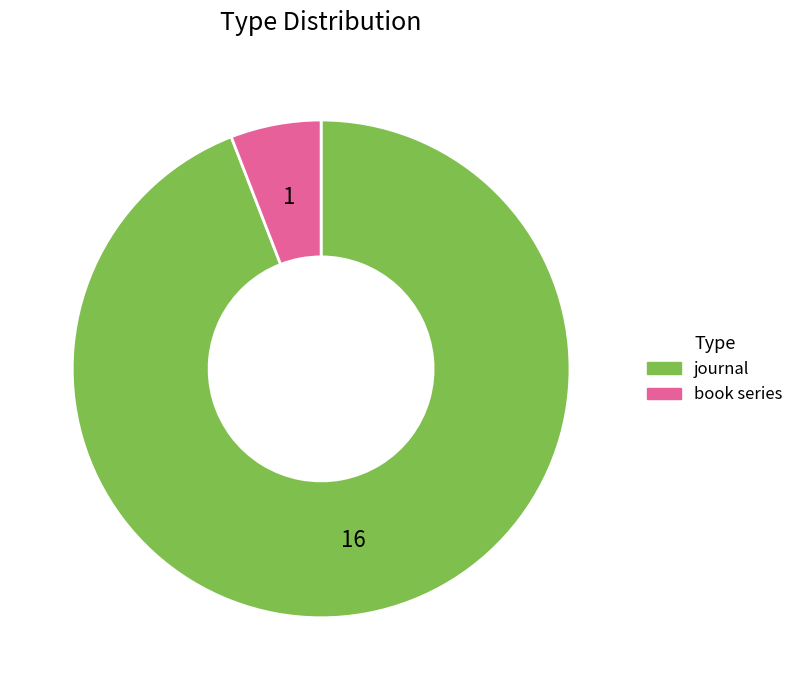

The journal slice represents 99% of the pie. True or false?

False